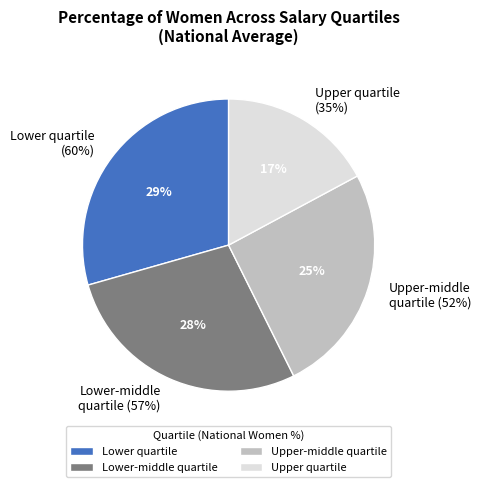

True or false: Upper quartile accounts for 5% of the total.

False